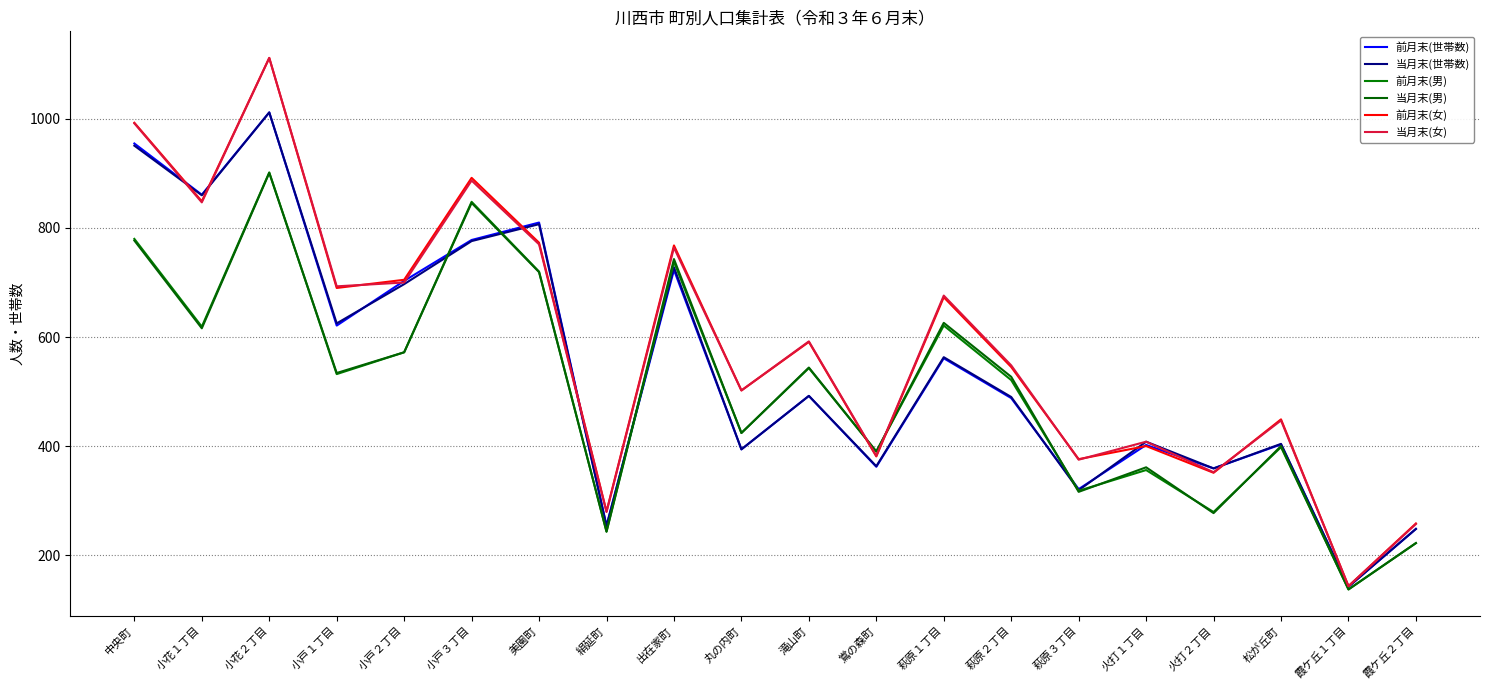

True or false: 前月末(女) has a value of 280 at 絹延町.

True